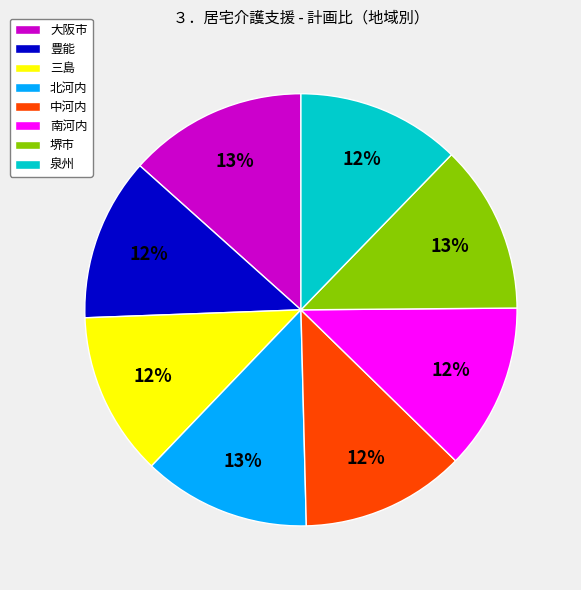

Is 大阪市 the majority of the pie?

No